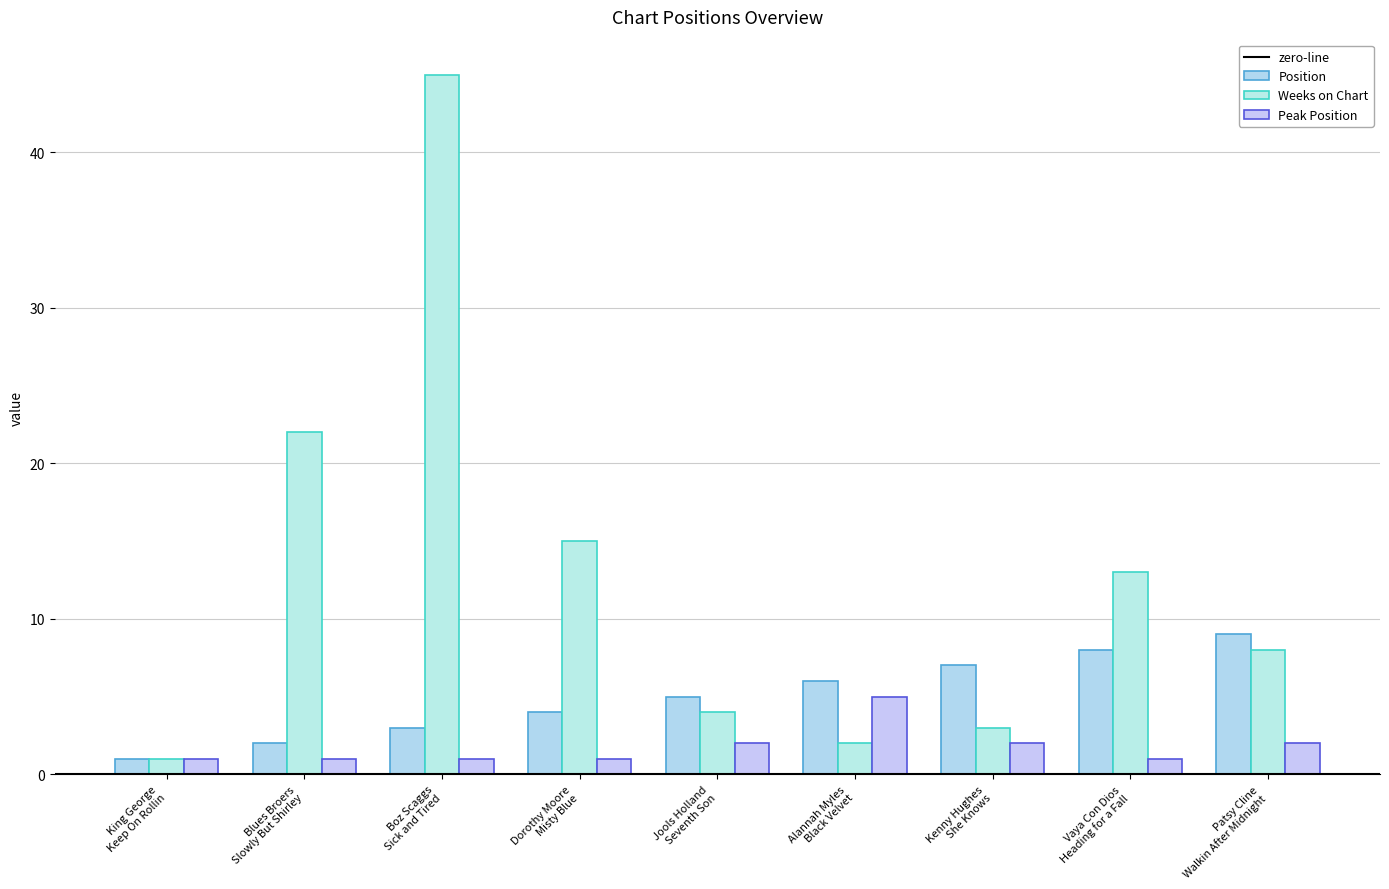

Read the Weeks on Chart value at Patsy Cline
Walkin After Midnight.

8